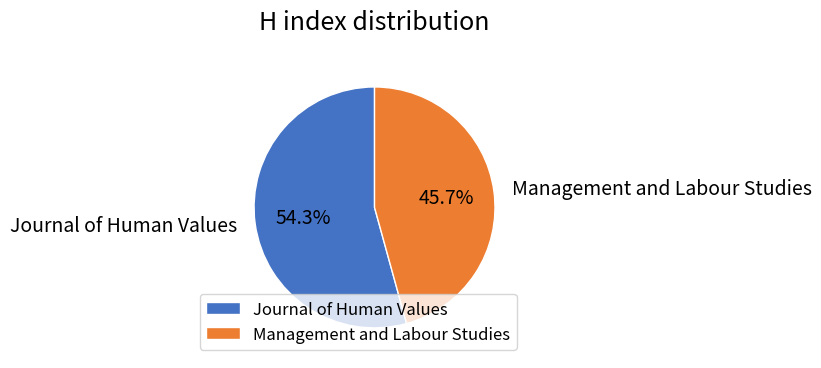

What portion of the pie excludes Journal of Human Values?

45.7%